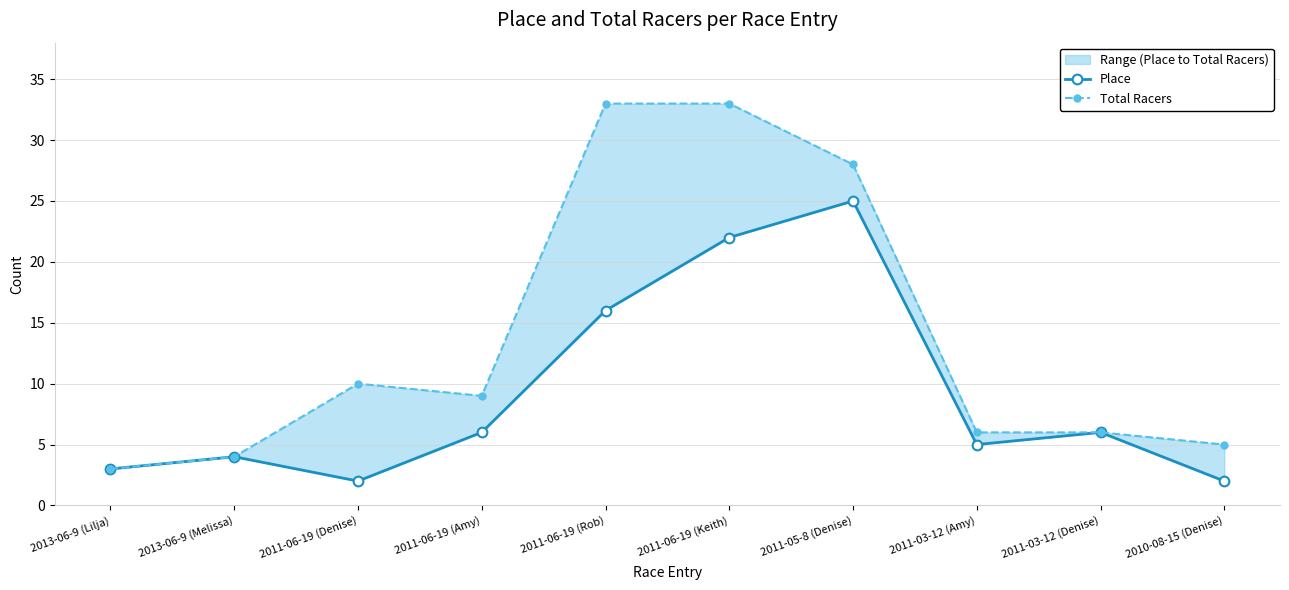

What is the value of the Place point at the 7th from the left?

25